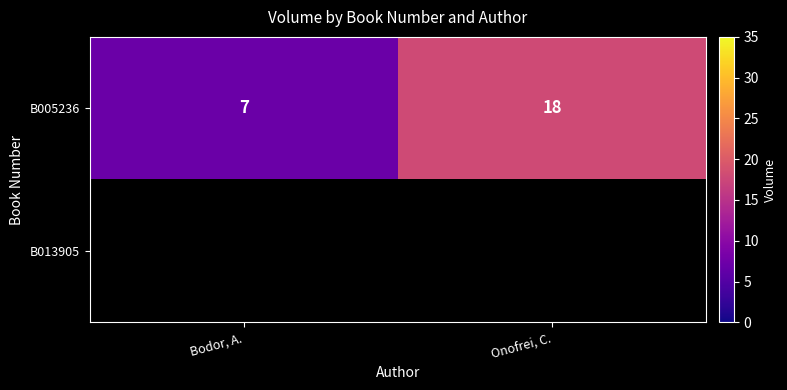

At which label does B005236 reach its peak?

Onofrei, C.